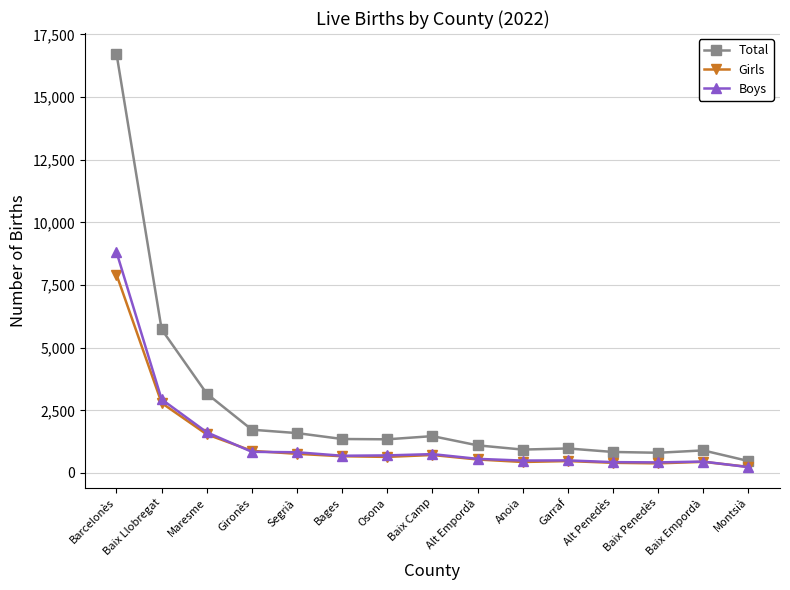

What is the label of the 1st point from the left?

Barcelonès